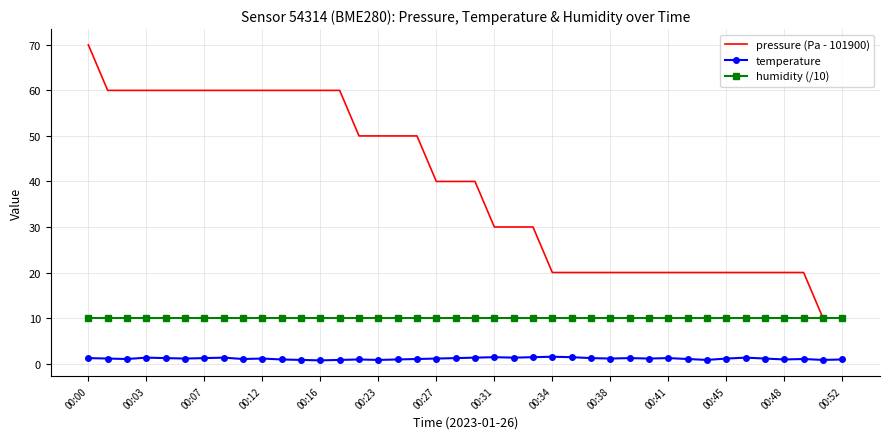

Rank the series by their average value, from highest to lowest.

pressure (Pa - 101900), humidity (/10), temperature